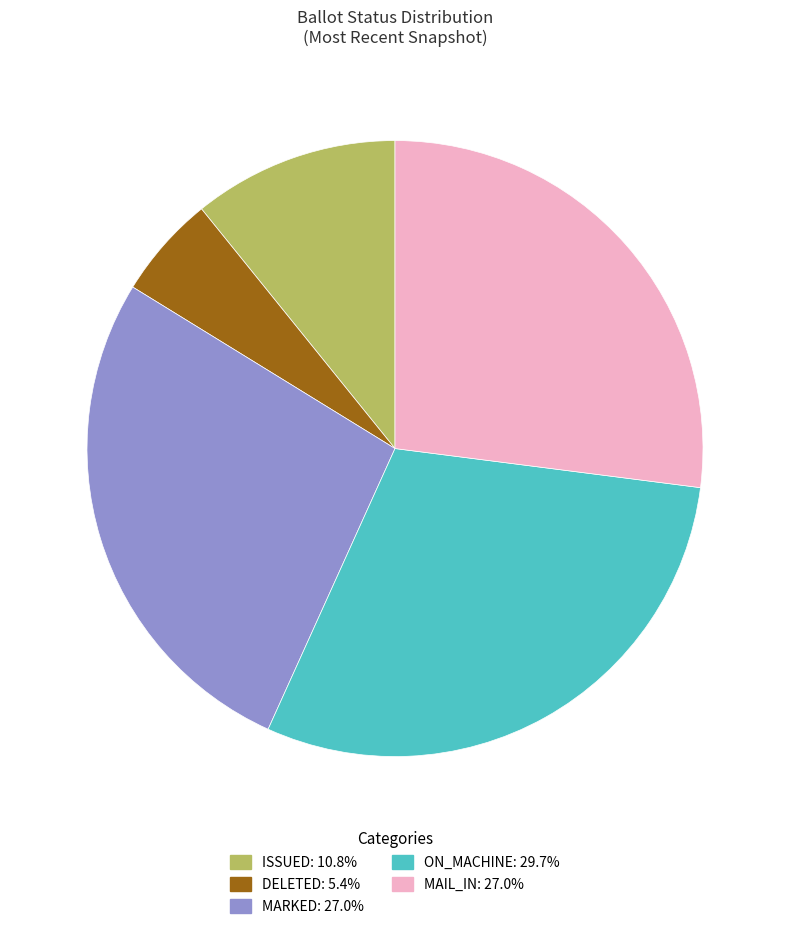

Is there any slice that represents more than half of the pie?

No